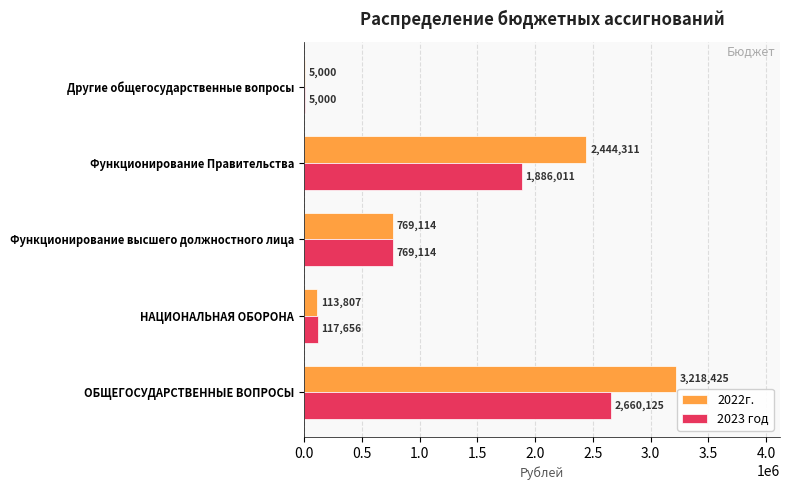

At which category is the sum across all series the highest?

ОБЩЕГОСУДАРСТВЕННЫЕ ВОПРОСЫ